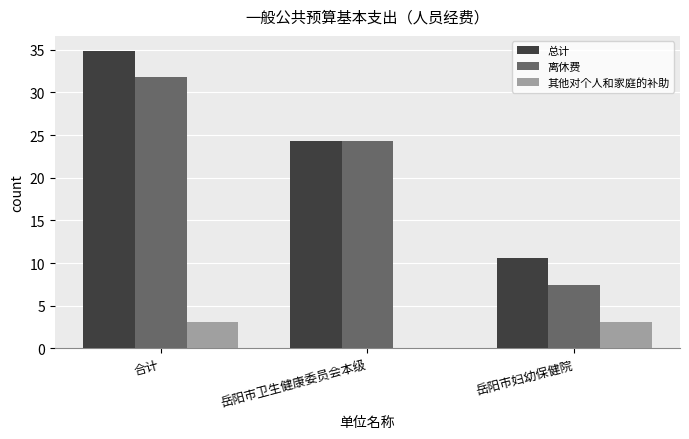

Does the chart contain stacked bars?

No